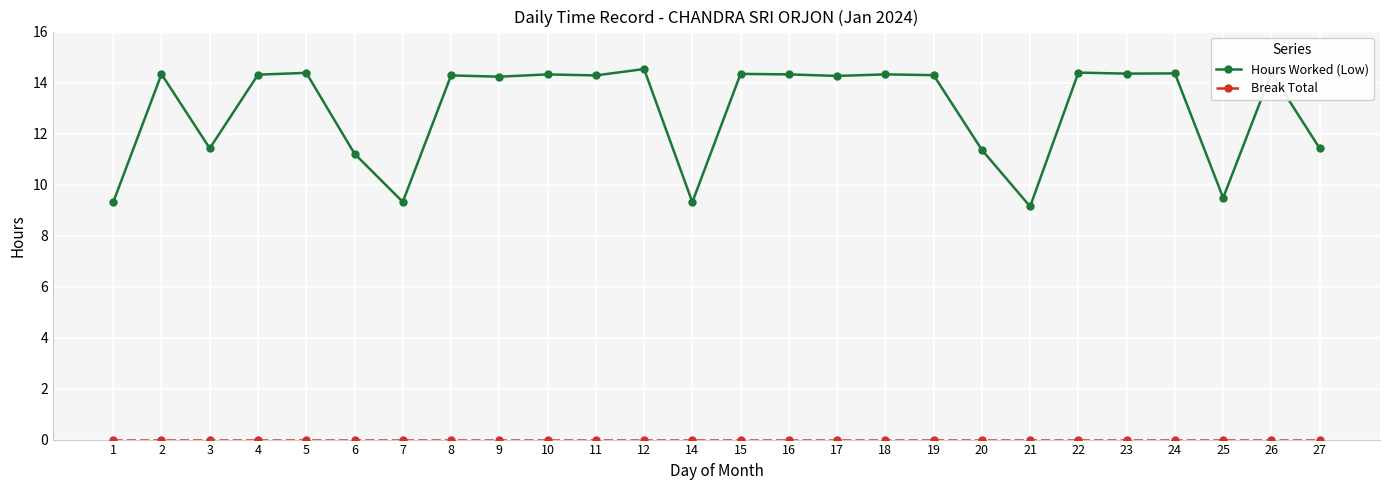

At how many categories does at least one series exceed 2?

26